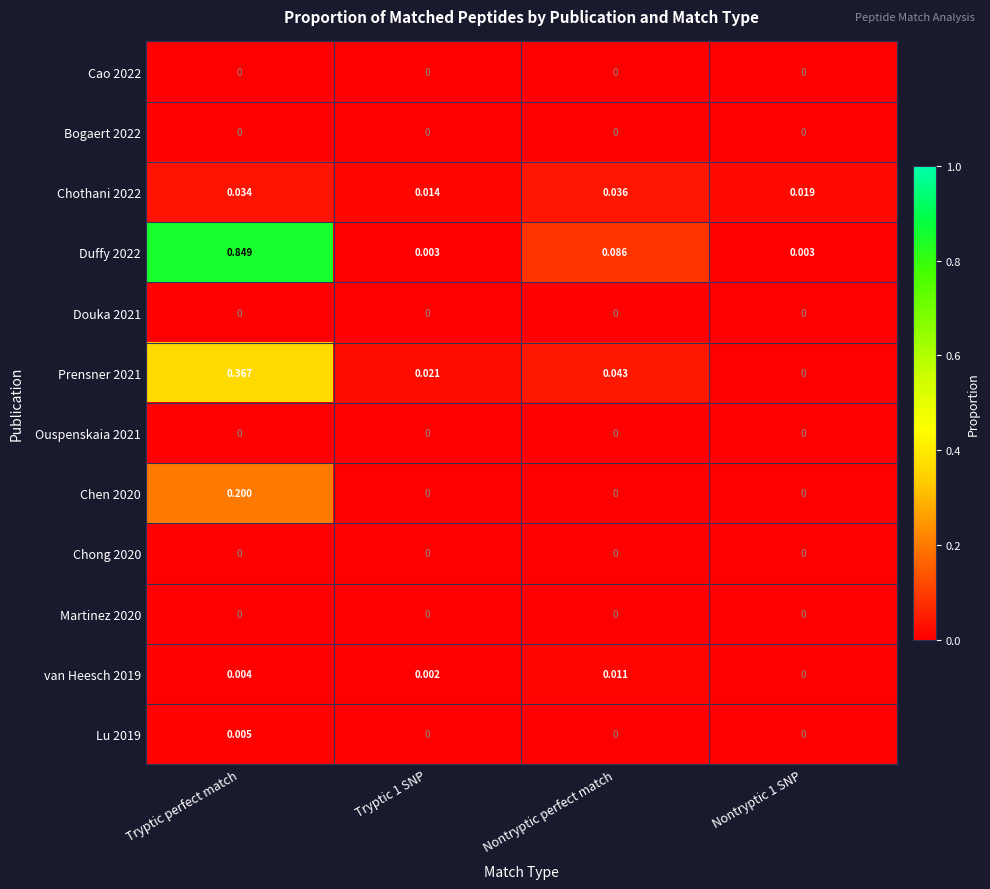

Which series changed the most between Tryptic perfect match and Nontryptic perfect match?

Duffy 2022